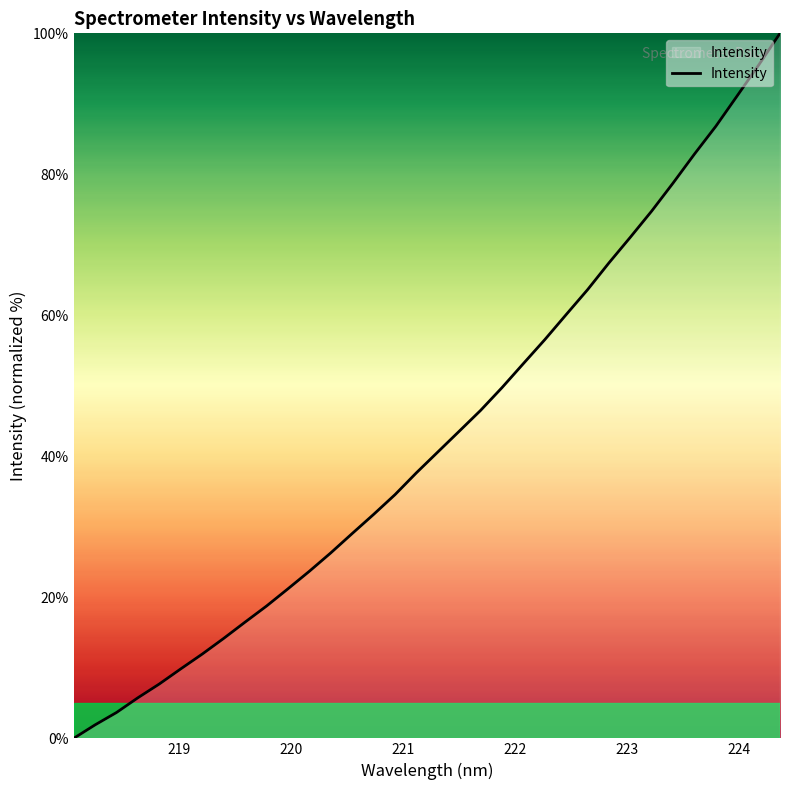

What is the greatest value displayed?

100.0